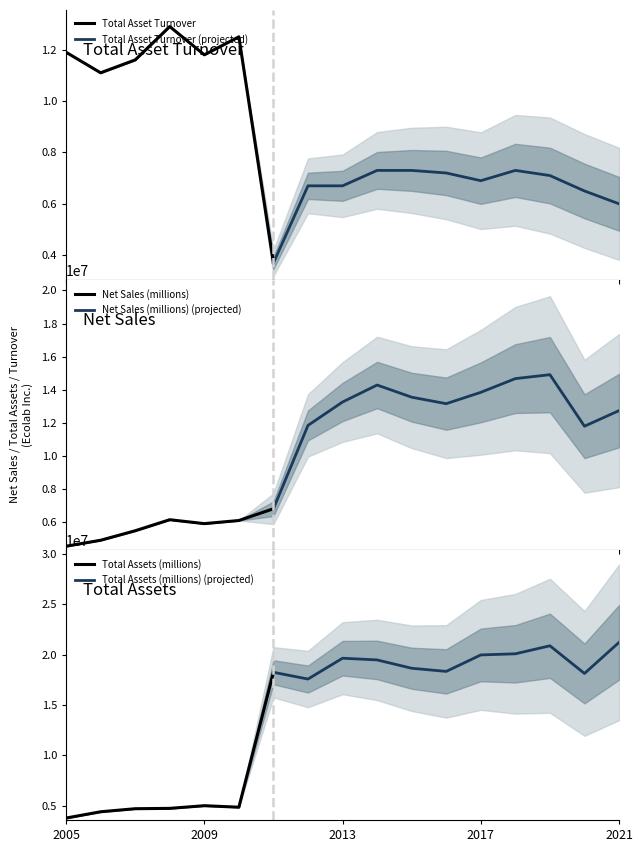

Reading left to right, list all the values displayed in this chart.

Total Asset Turnover: 1.2	1.1	1.2	1.3	1.2	1.2	0.4	0.7	0.7	0.7	0.7	0.7	0.7	0.7	0.7	0.7	0.6
Net Sales (millions): 4534832.0	4895814.0	5469600.0	6137500.0	5900600.0	6089700.0	6798500.0	11838700.0	13253400.0	14280500.0	13545100.0	13152800.0	13838300.0	14668200.0	14906300.0	11790200.0	12733100.0
Total Assets (millions): 3796628.0	4419365.0	4722800.0	4756900.0	5020900.0	4872200.0	18240800.0	17572300.0	19636500.0	19466700.0	18641700.0	18330200.0	19962400.0	20074500.0	20869100.0	18126000.0	21206400.0